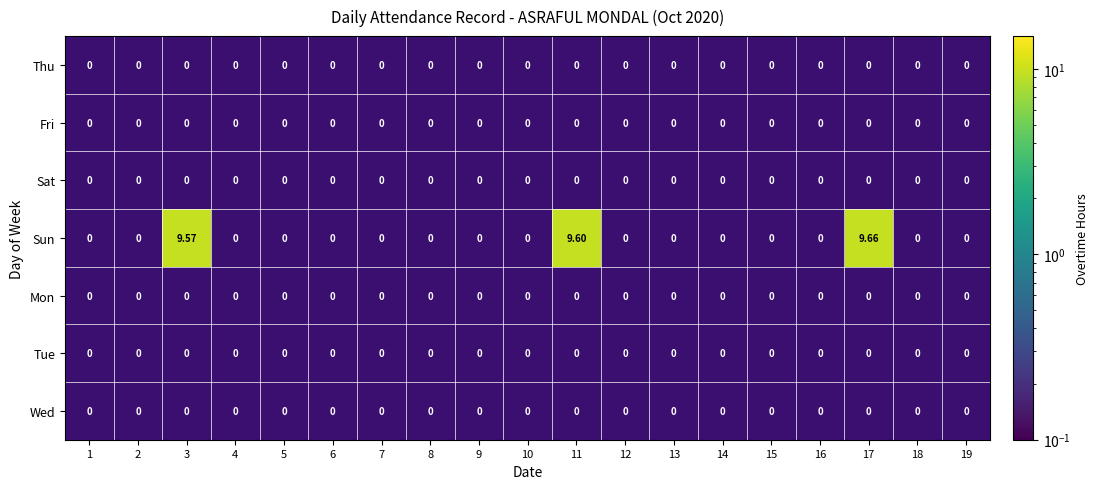

Which series has the largest range (max minus min)?

Sun